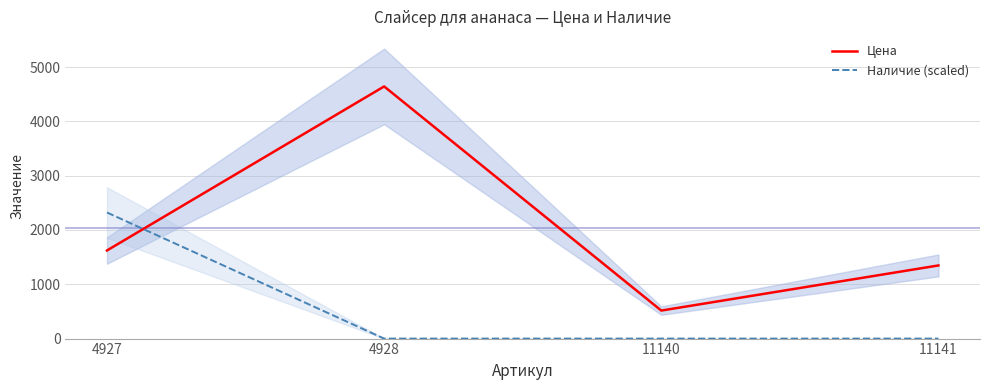

Between which two adjacent categories do Цена and Наличие (scaled) first intersect?

4927 and 4928